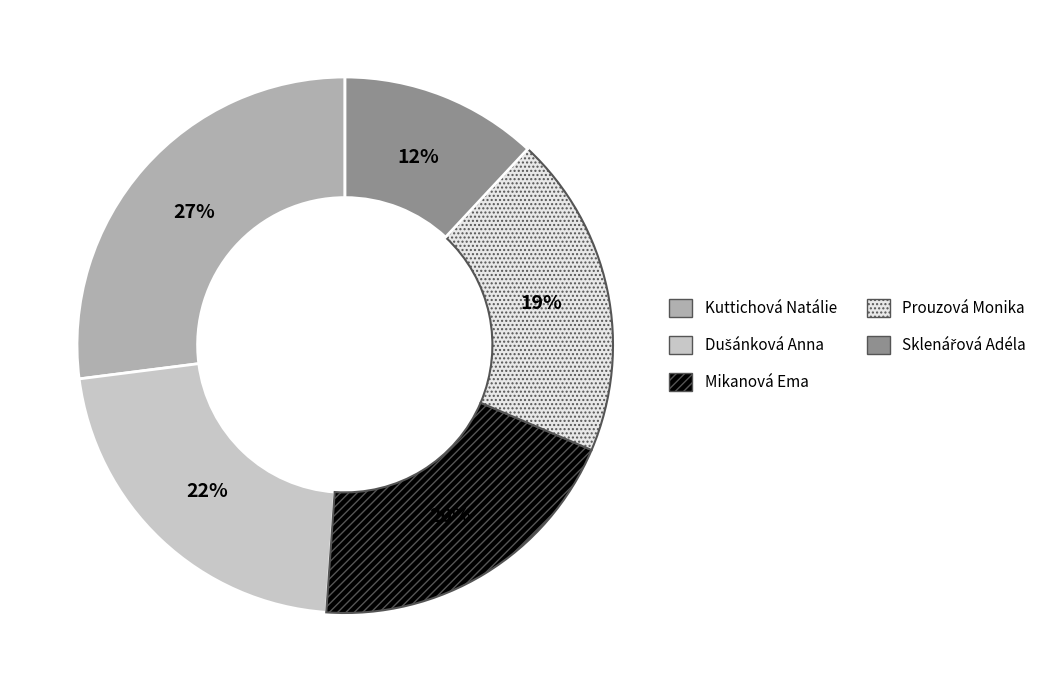

What percentage is the Mikanová Ema slice, to the nearest percent?

20%